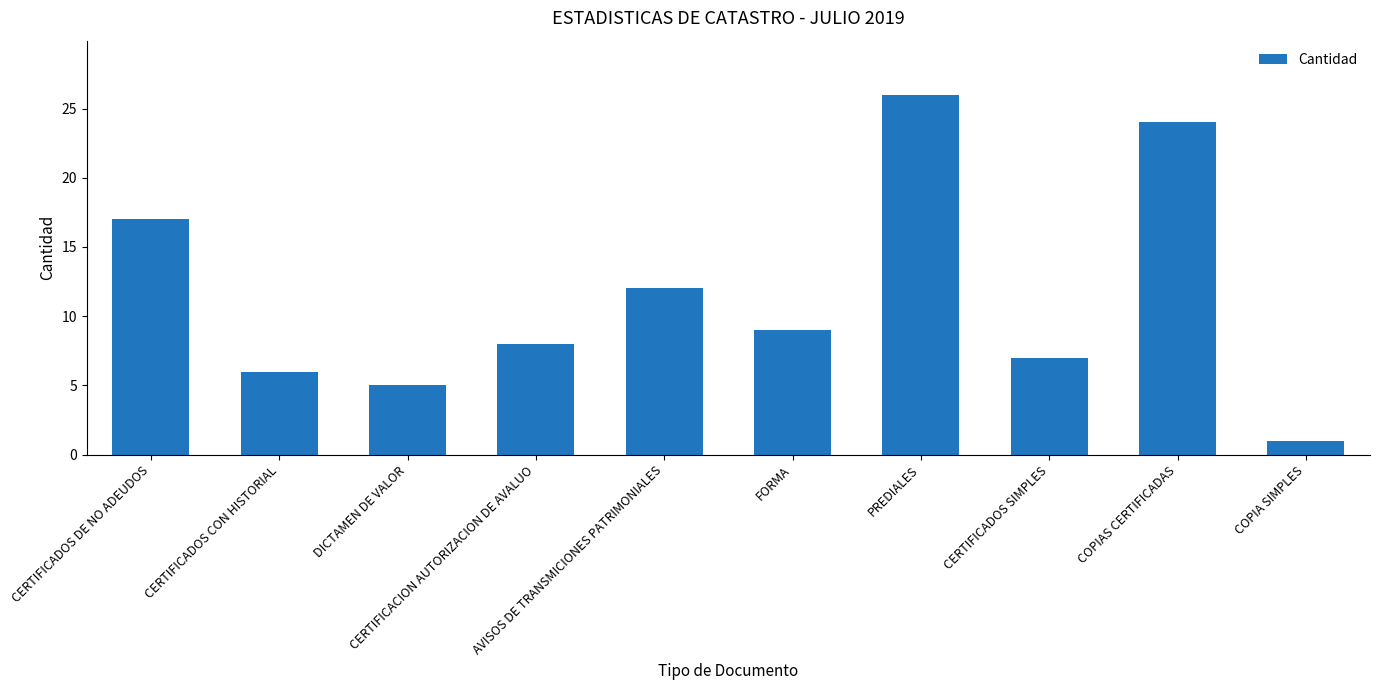

List the labels in order of value, smallest first.

COPIA SIMPLES, DICTAMEN DE VALOR, CERTIFICADOS CON HISTORIAL, CERTIFICADOS SIMPLES, CERTIFICACION AUTORIZACION DE AVALUO, FORMA, AVISOS DE TRANSMICIONES PATRIMONIALES, CERTIFICADOS DE NO ADEUDOS, COPIAS CERTIFICADAS, PREDIALES